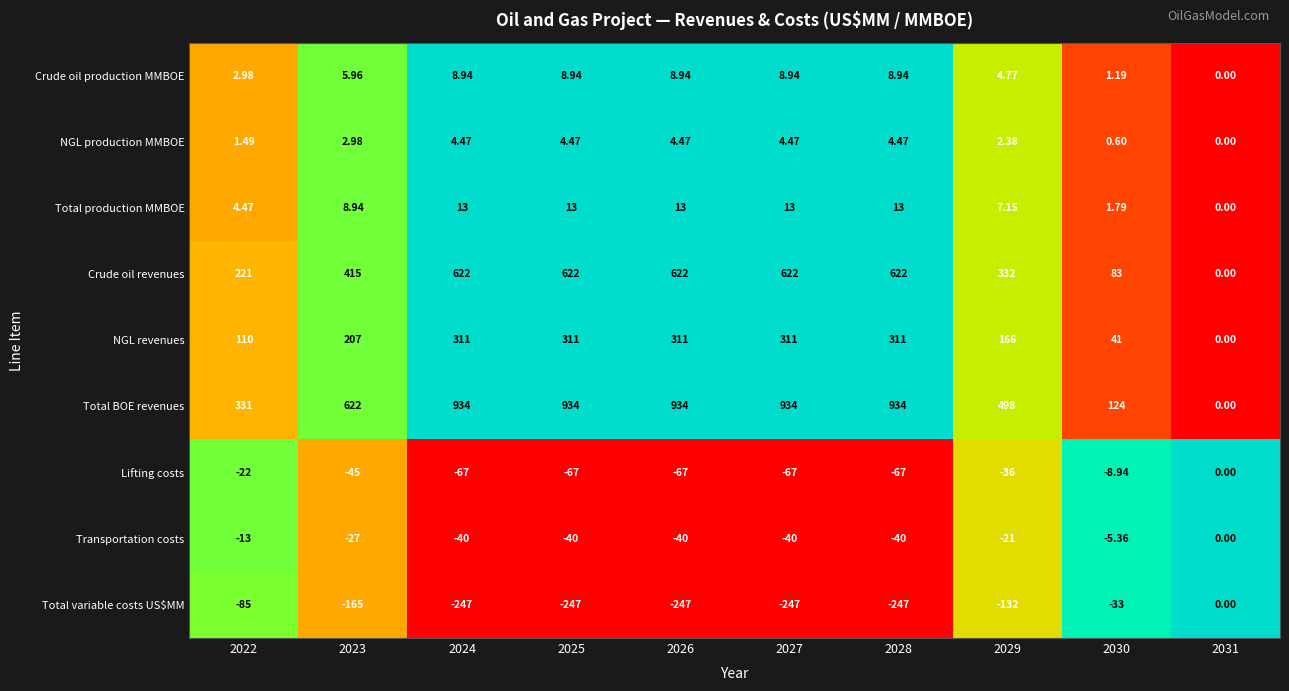

Which series has the largest range (max minus min)?

Total BOE revenues